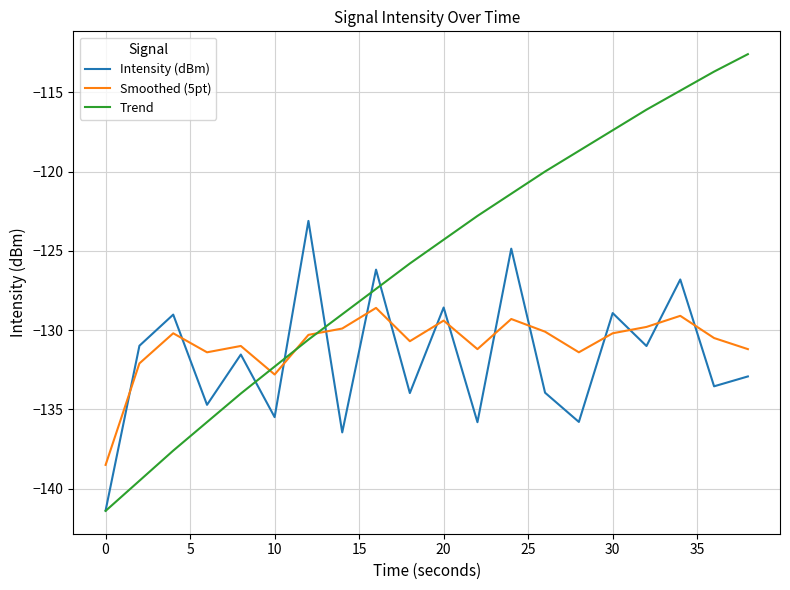

How many interior local peaks does the Smoothed (5pt) series have?

6